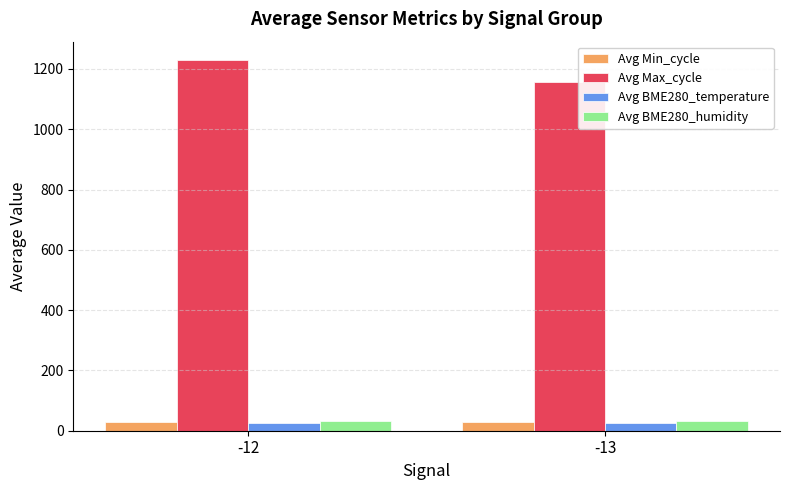

What is the difference between the Avg Max_cycle values at -12 and -13?

70.9